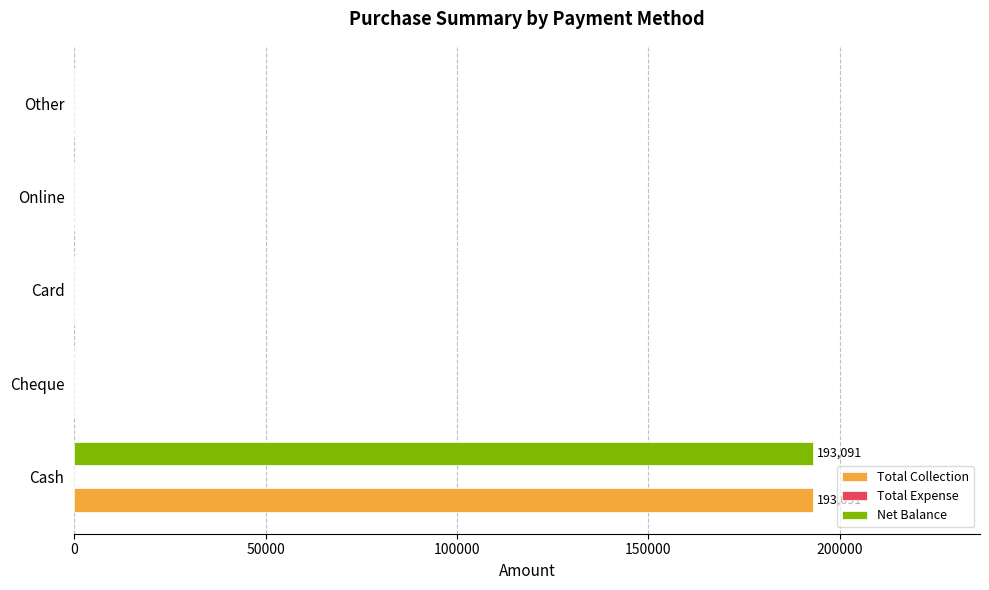

What is the approximate value of Net Balance at Cash?

193091